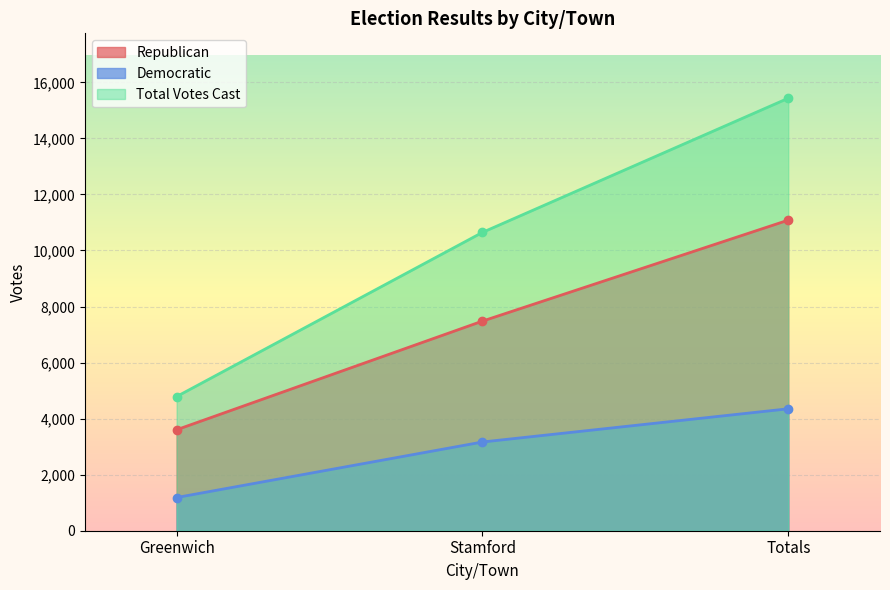

Count the Democratic values in the range 1185 to 4351.

3